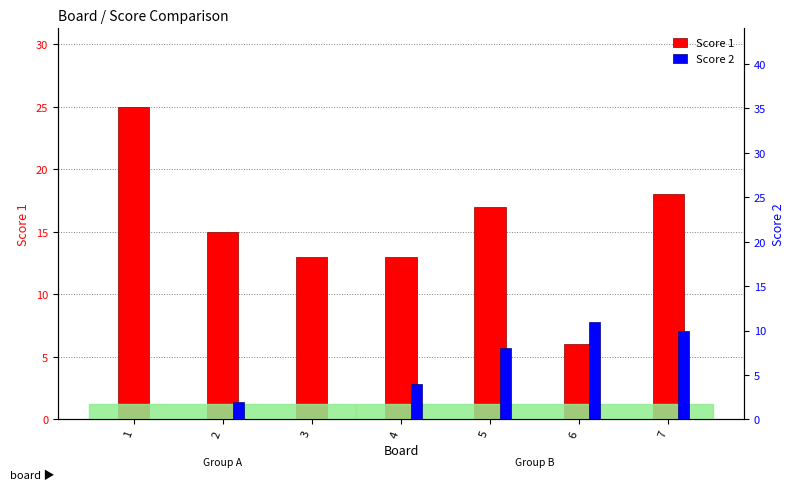

Which category has the lowest value across all series?

1